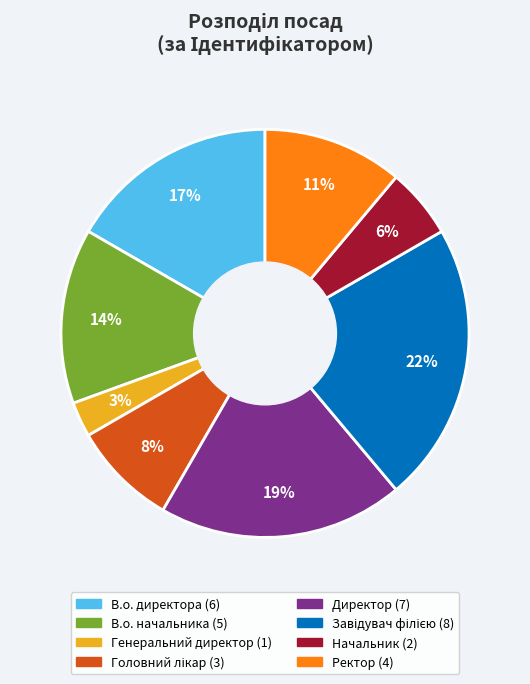

Does any single category account for the majority?

No